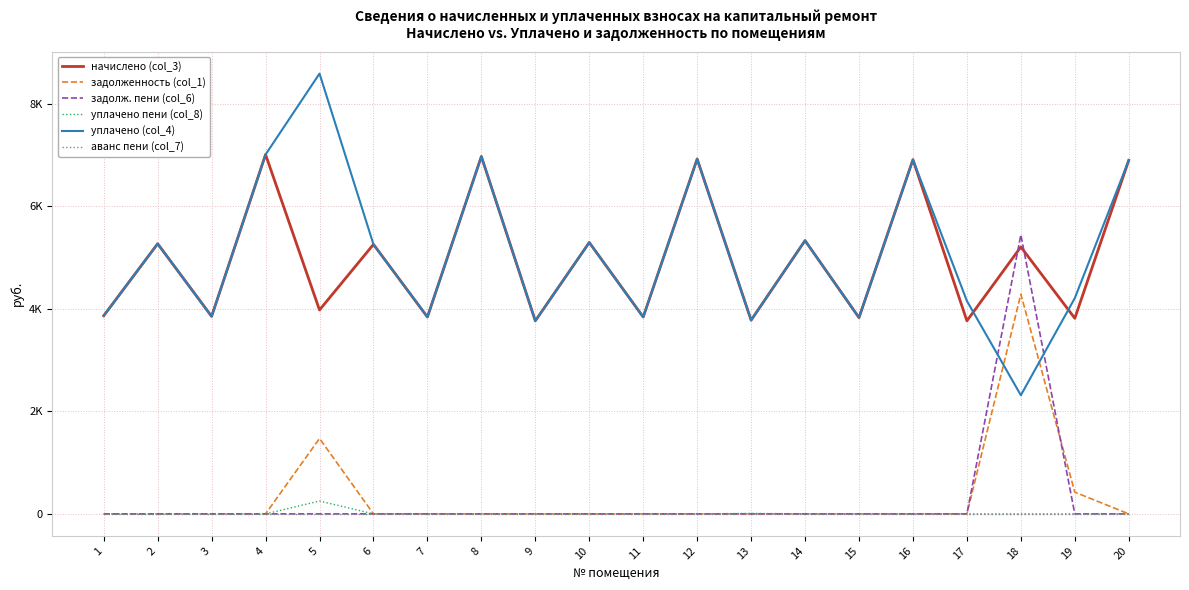

True or false: аванс пени (col_7) and начислено (col_3) intersect in this chart.

False